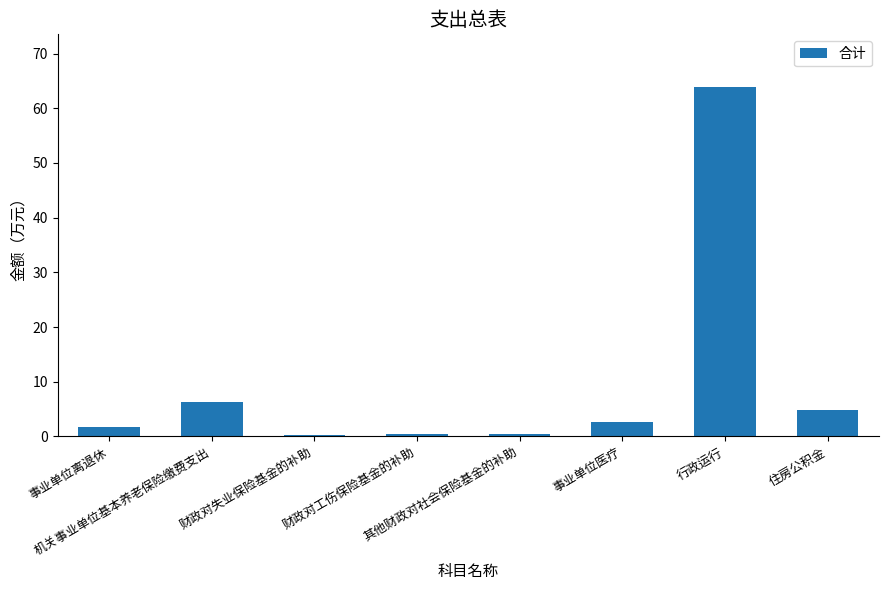

What is the minimum value shown in the chart?

0.3